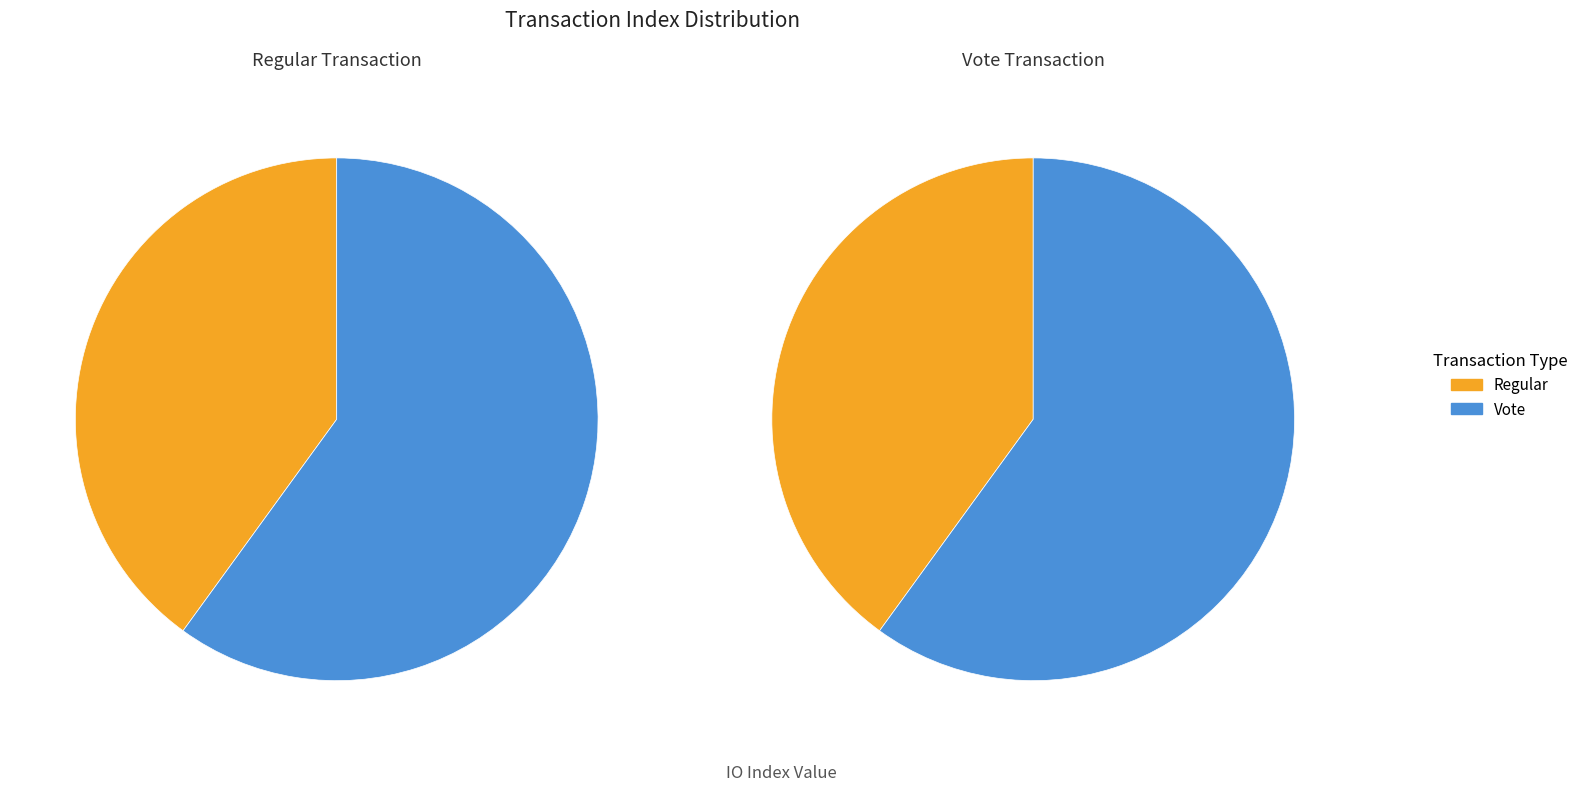

What is the largest slice in the pie chart?

Vote